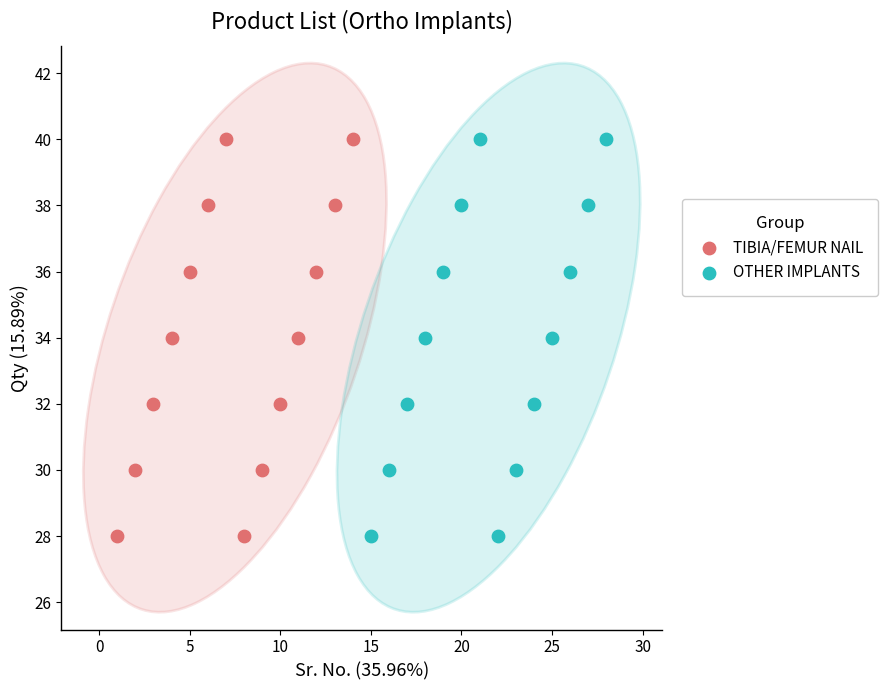

What are all the series names shown in the legend?

TIBIA/FEMUR NAIL, OTHER IMPLANTS